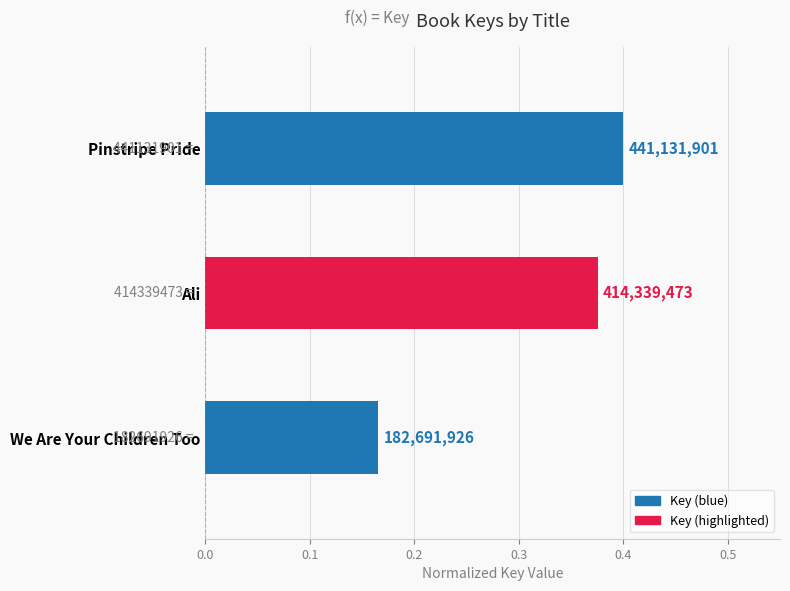

Does the chart contain any negative values?

No